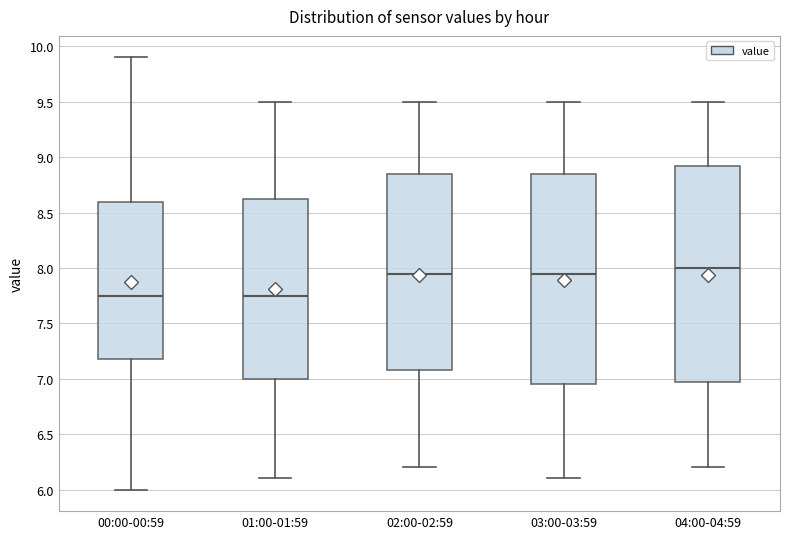

Reading left to right, read every box against the y-axis: the position of its median line, the range the box covers, and the ends of its whiskers. The values are not printed on the chart, so give them approximately, as read against the axis.

00:00-00:59: median 7.75, box 7.20 to 8.60, whiskers 6.00 to 9.90
01:00-01:59: median 7.75, box 7.00 to 8.65, whiskers 6.10 to 9.50
02:00-02:59: median 7.95, box 7.10 to 8.85, whiskers 6.20 to 9.50
03:00-03:59: median 7.95, box 6.95 to 8.85, whiskers 6.10 to 9.50
04:00-04:59: median 8.00, box 7.00 to 8.95, whiskers 6.20 to 9.50